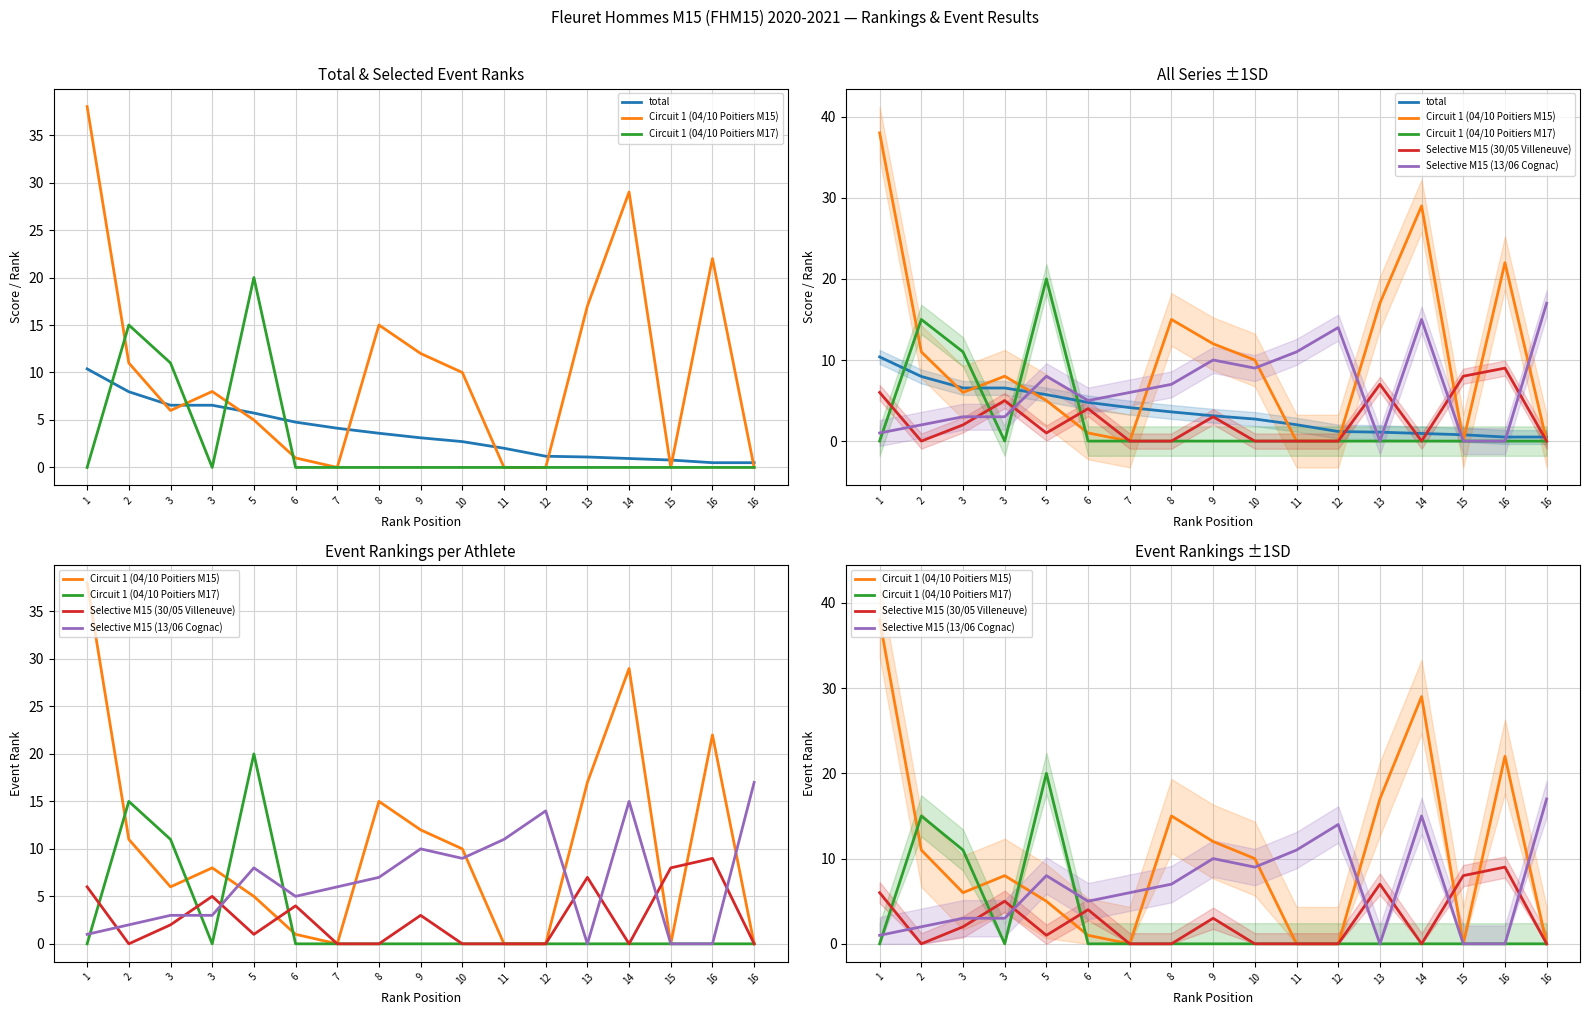

What is the value of the total point at the 7th from the left?

4.1